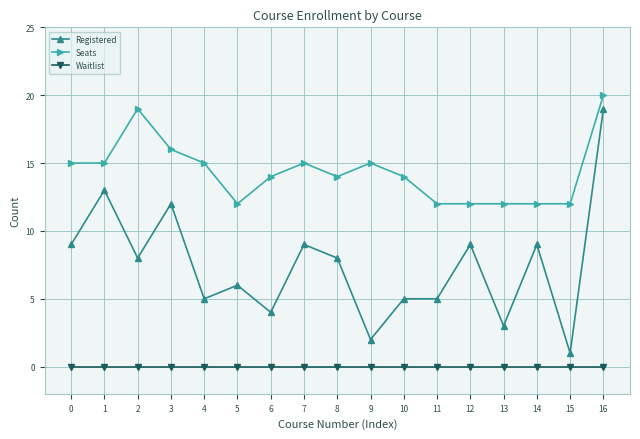

Reading right to left, list all the values displayed in this chart.

Registered: 19	1	9	3	9	5	5	2	8	9	4	6	5	12	8	13	9
Seats: 20	12	12	12	12	12	14	15	14	15	14	12	15	16	19	15	15
Waitlist: 0	0	0	0	0	0	0	0	0	0	0	0	0	0	0	0	0